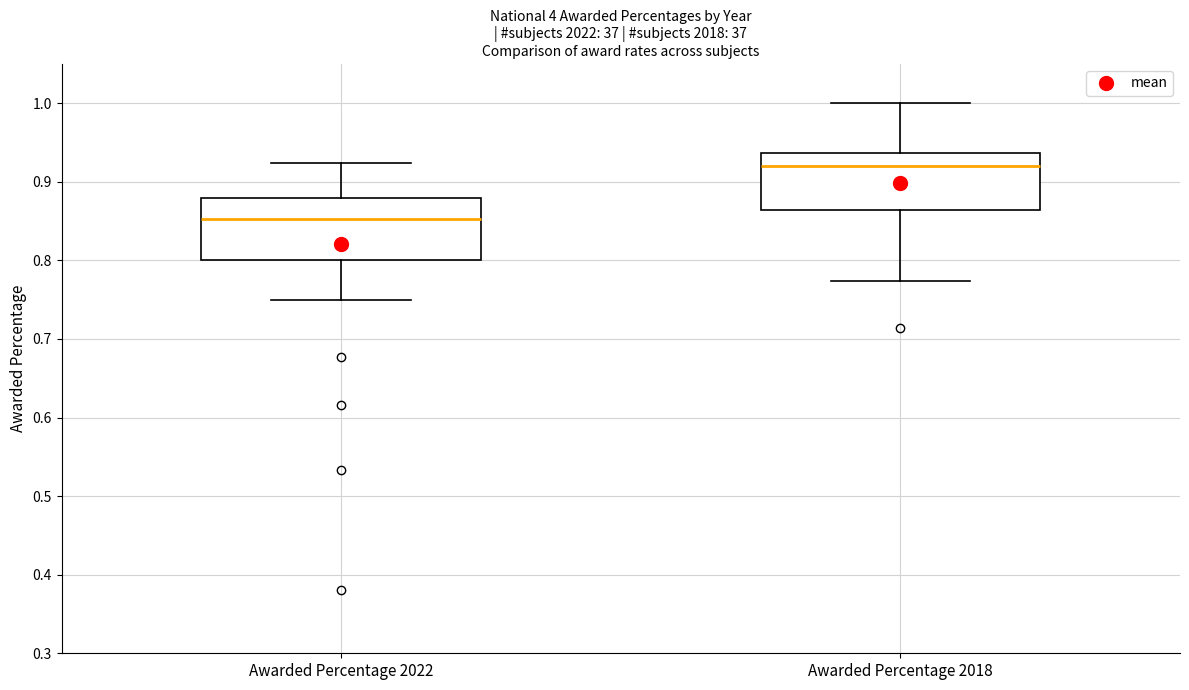

Reading left to right, read every box against the y-axis: the position of its median line, the range the box covers, and the ends of its whiskers. The values are not printed on the chart, so give them approximately, as read against the axis.

Awarded Percentage 2022: median 0.85, box 0.80 to 0.88, whiskers 0.75 to 0.92
Awarded Percentage 2018: median 0.92, box 0.86 to 0.94, whiskers 0.77 to 1.00